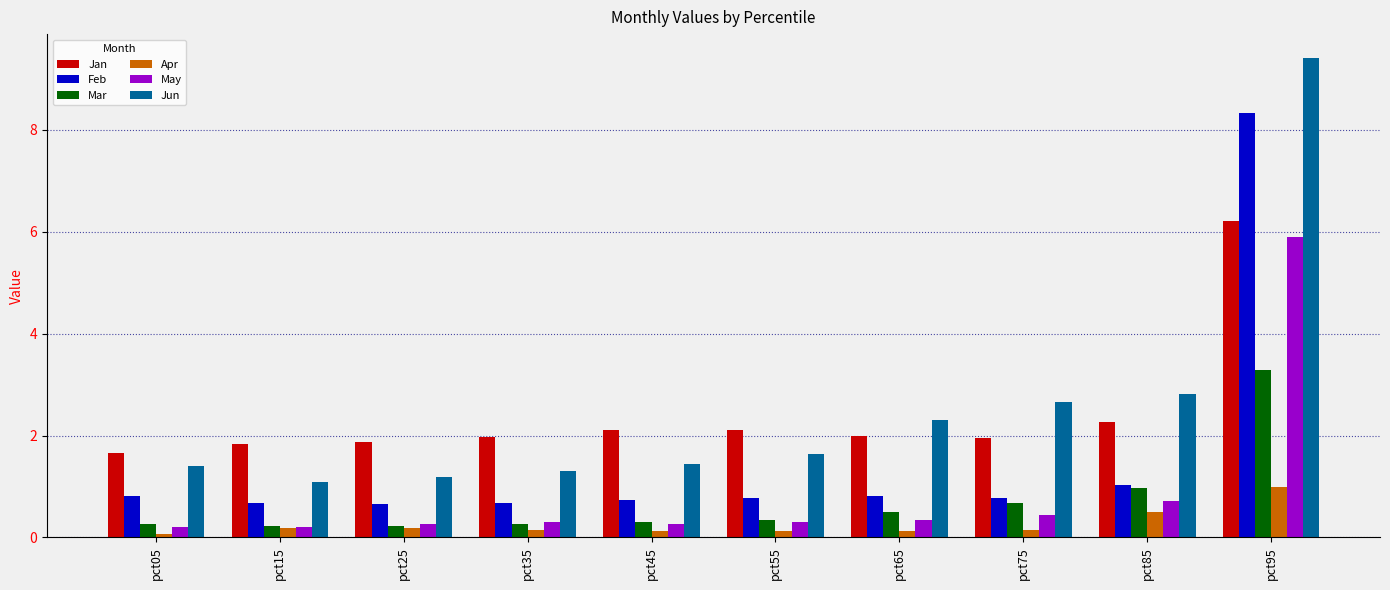

True or false: Jan has a value of 3.2 at pct15.

False